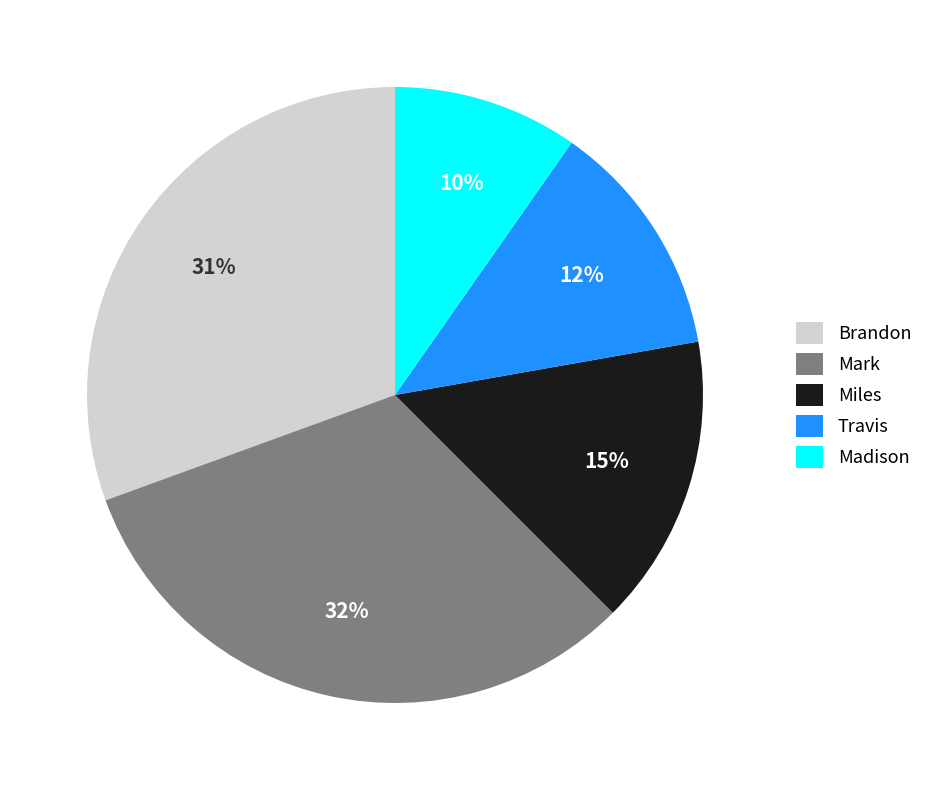

The Brandon slice represents 24% of the pie. True or false?

False